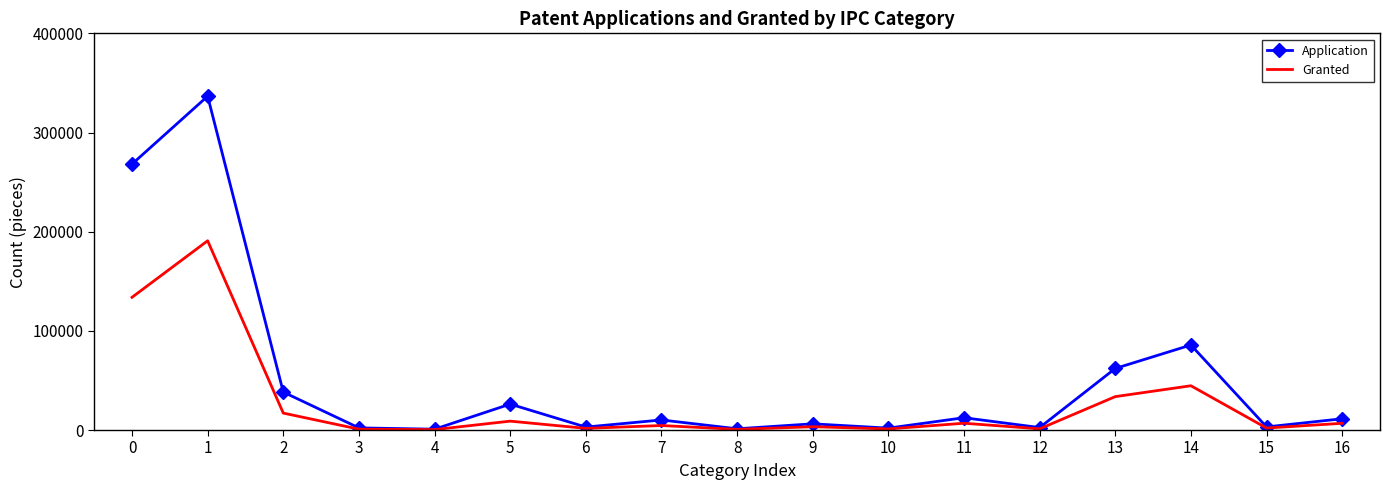

What is the average value of the Granted series?

26970